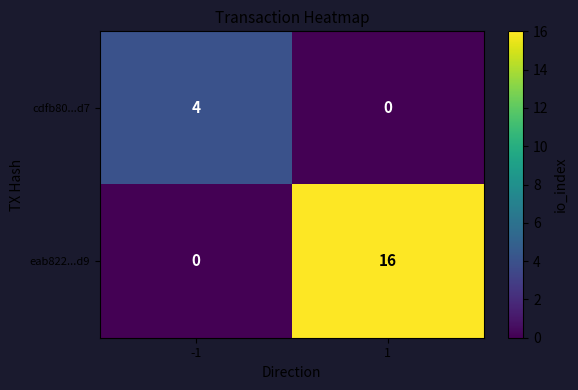

Rank the series by their average value, from highest to lowest.

eab822...d9, cdfb80...d7